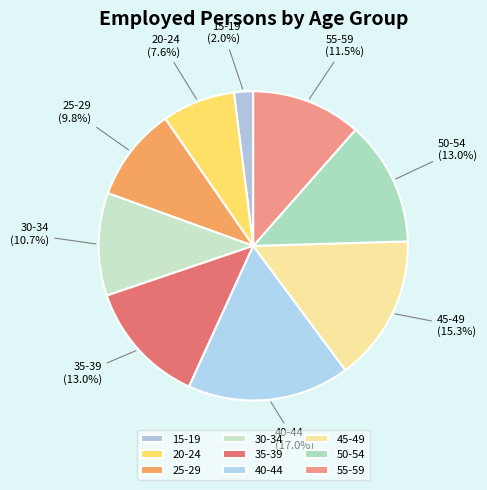

How much of the chart is everything except 30-34?

89.3%